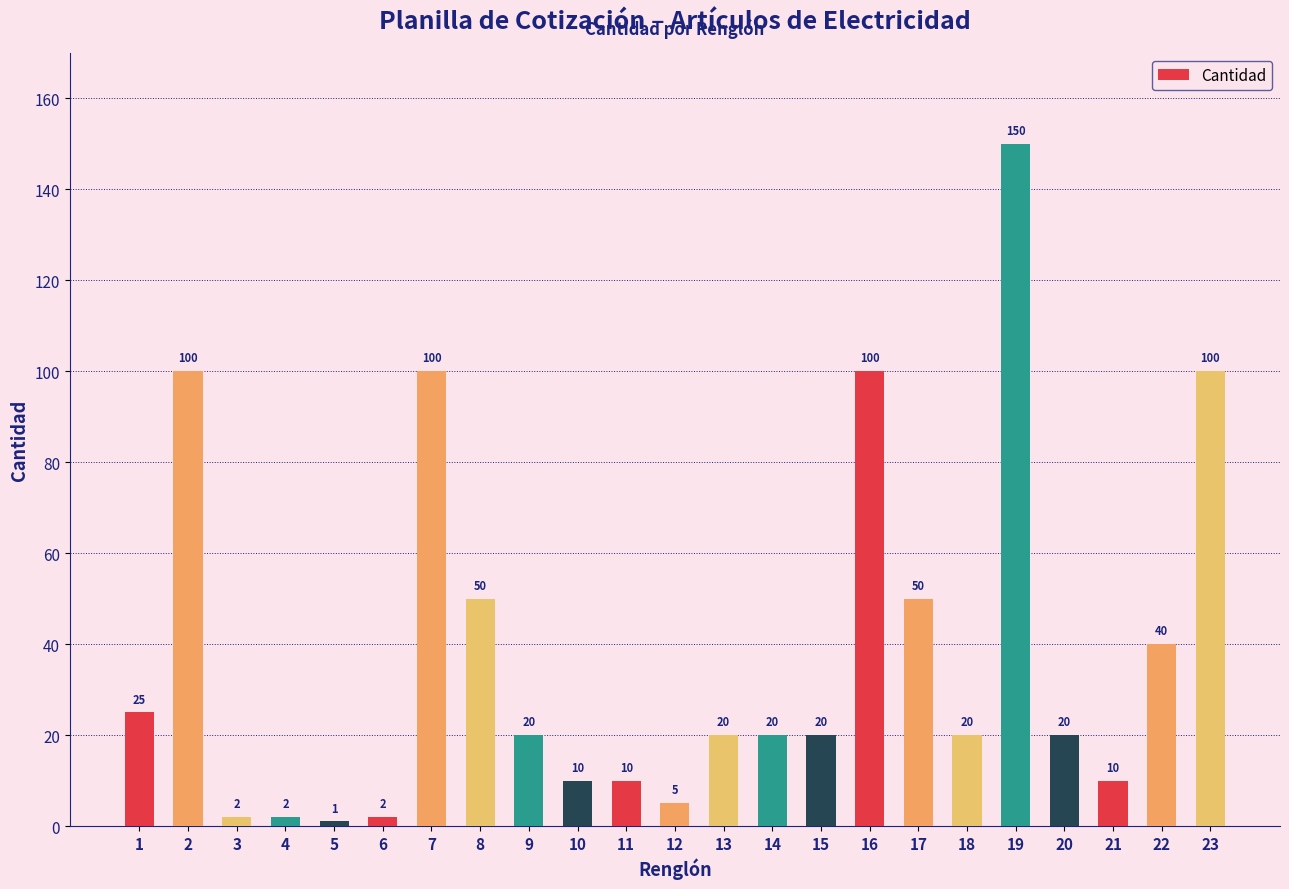

Which category has the lowest value across all series?

5